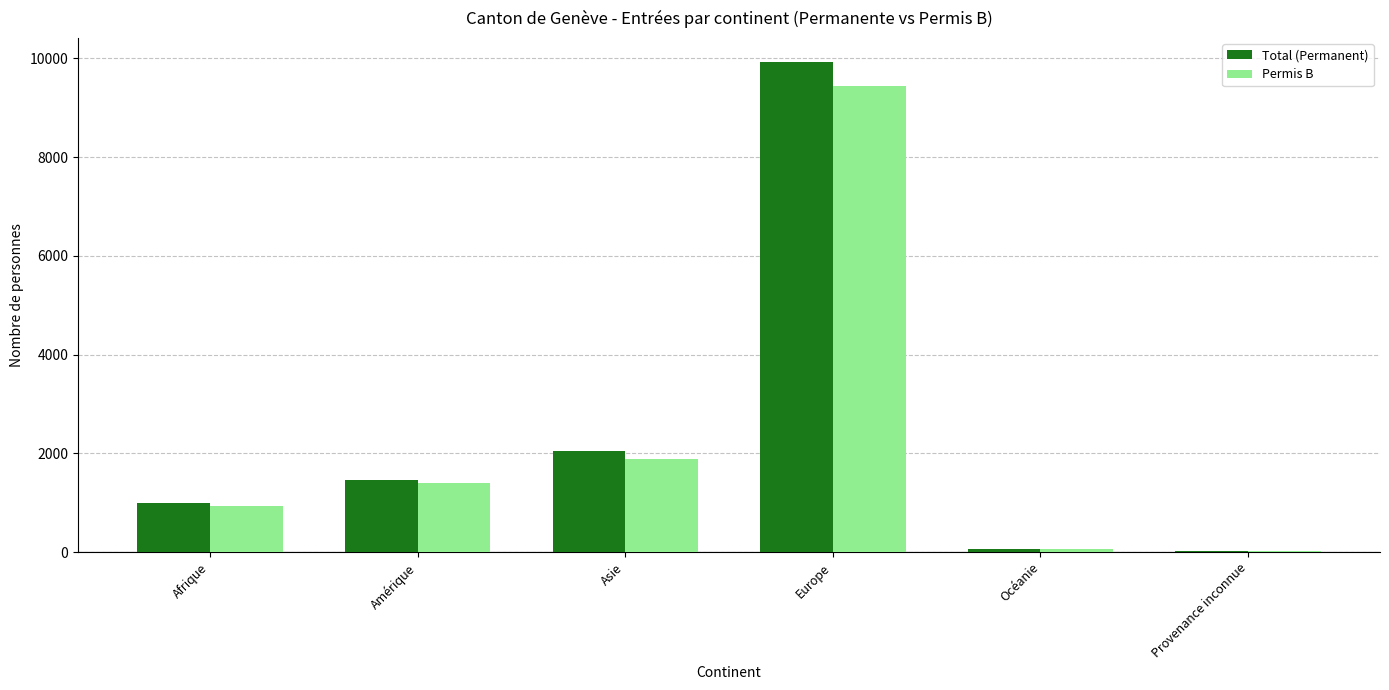

What is the difference between the Total (Permanent) values at Amérique and Provenance inconnue?

1443